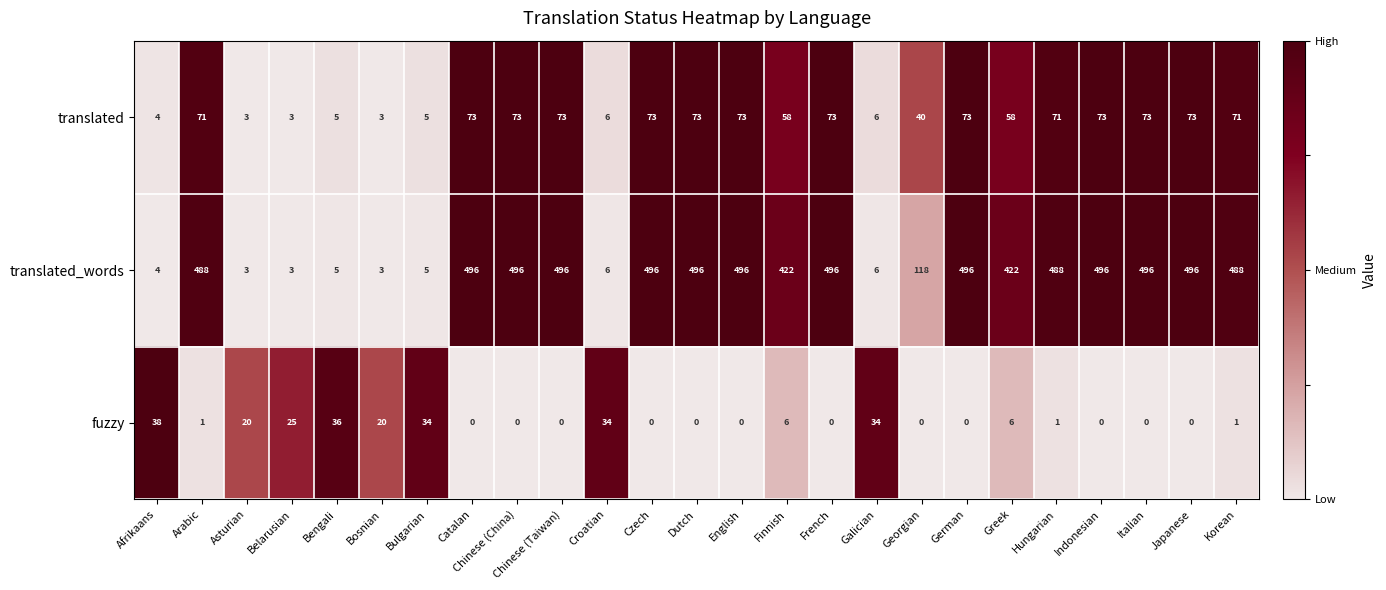

True or false: translated_words has a value of 3 at Belarusian.

True